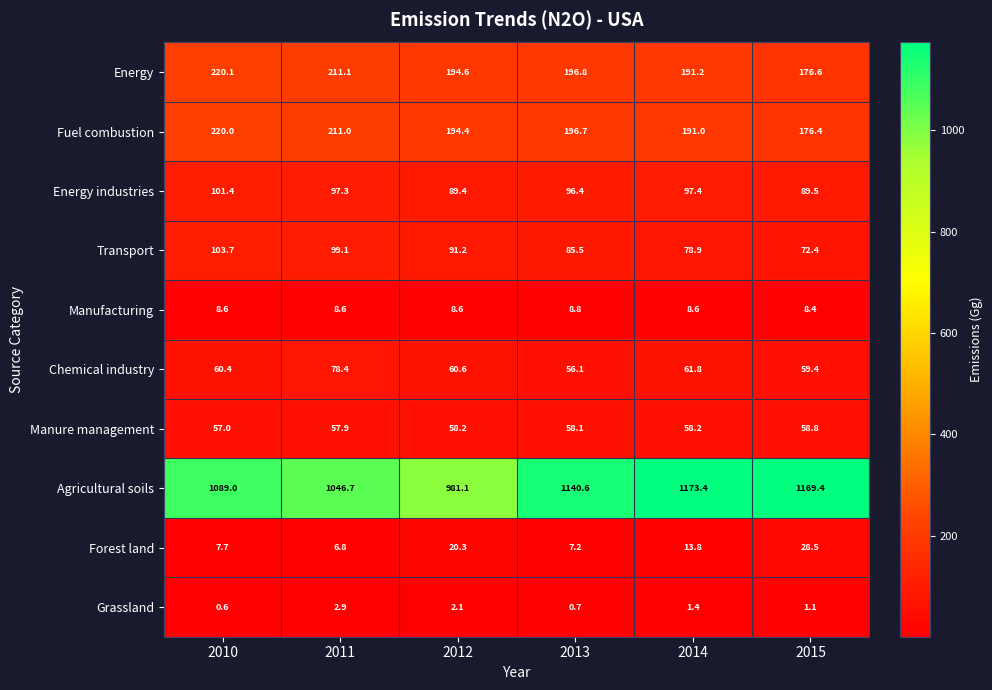

At which category is the sum across all series the highest?

2014